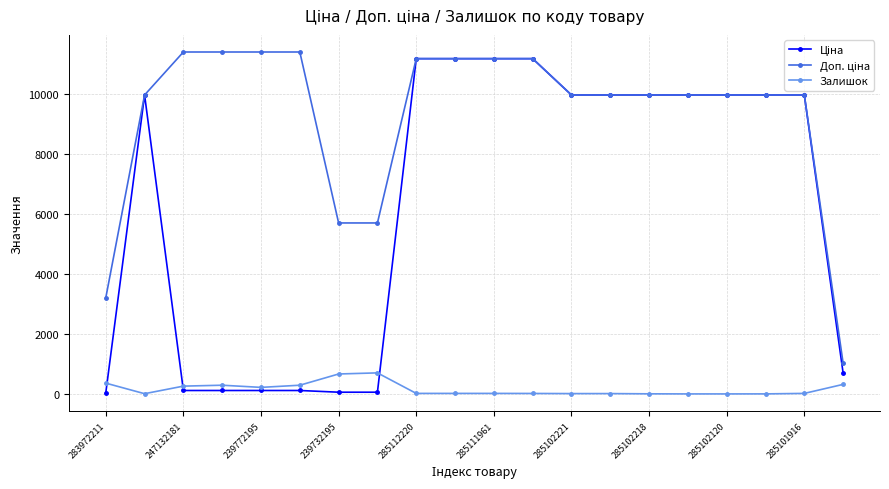

True or false: Залишок has more than 0 points higher than both neighbors.

True